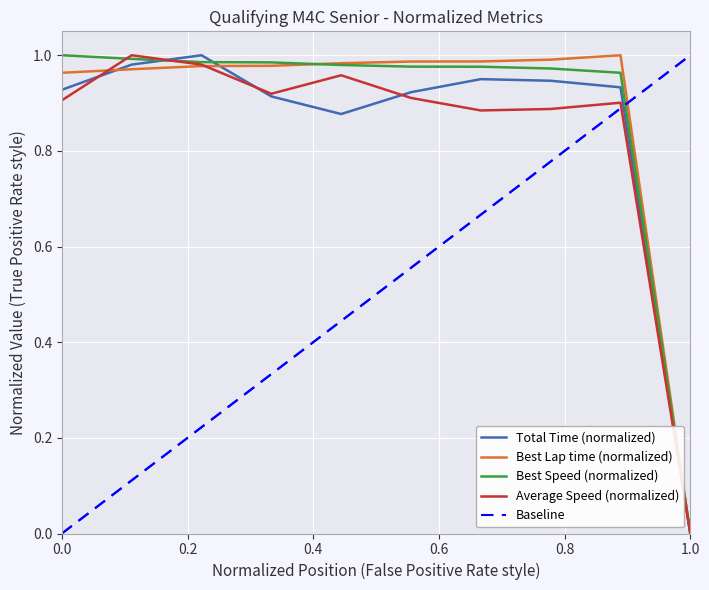

True or false: Average Speed and Best Speed cross at least once.

True